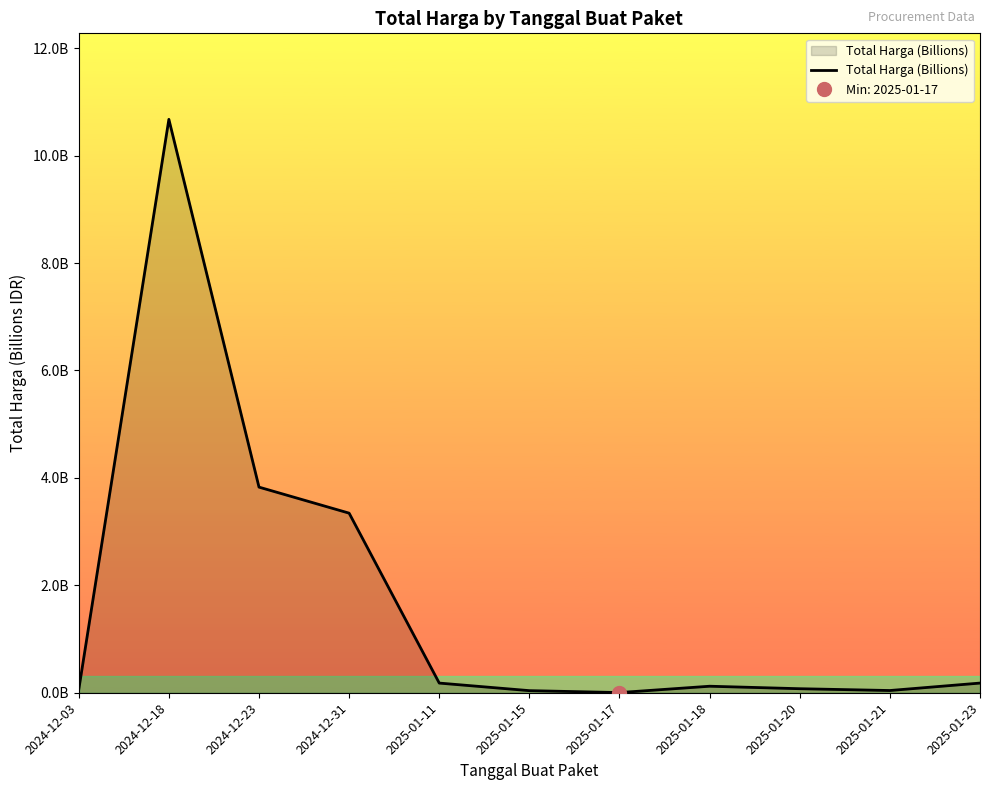

List the labels in order of value, largest first.

2024-12-18, 2024-12-23, 2024-12-31, 2025-01-23, 2025-01-11, 2025-01-18, 2025-01-20, 2024-12-03, 2025-01-21, 2025-01-15, 2025-01-17